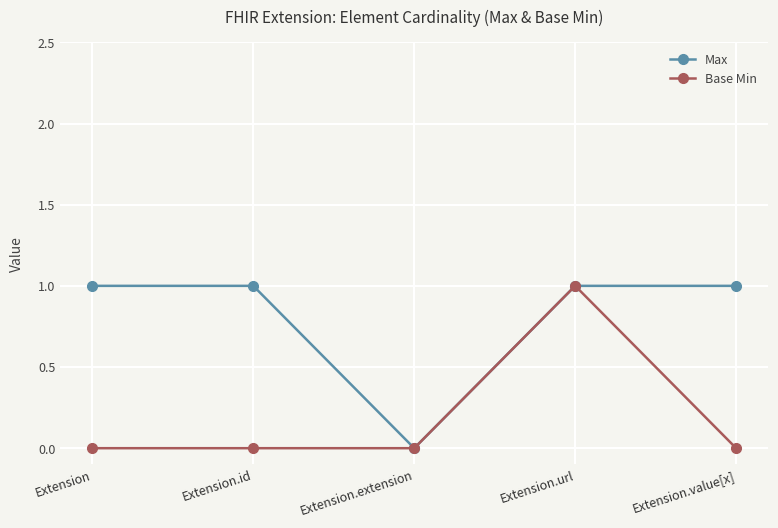

What position from the right is Extension.value[x]?

1